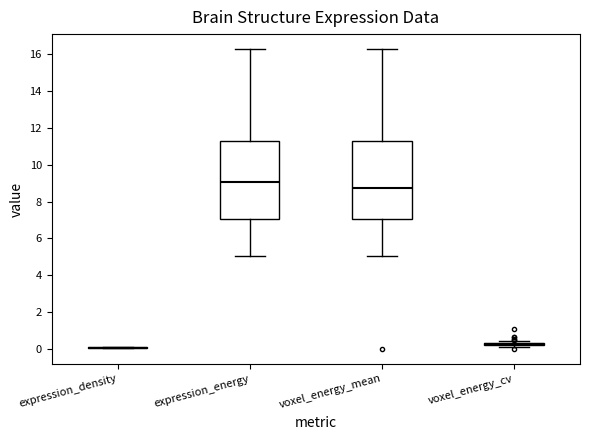

Reading left to right, read every box against the y-axis: the position of its median line, the range the box covers, and the ends of its whiskers. The values are not printed on the chart, so give them approximately, as read against the axis.

expression_density: box collapsed to a line at 0.0, whiskers 0.0 to 0.2
expression_energy: median 9.0, box 7.0 to 11.2, whiskers 5.0 to 16.2
voxel_energy_mean: median 8.8, box 7.0 to 11.2, whiskers 5.0 to 16.2
voxel_energy_cv: box collapsed to a line at 0.2, whiskers 0.2 to 0.4